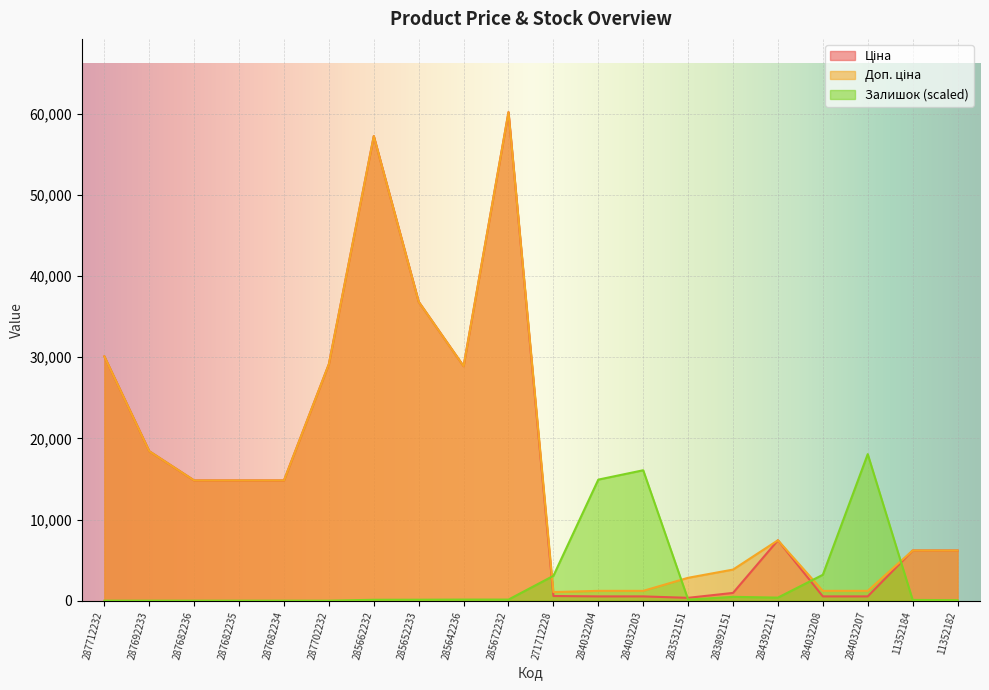

What is the difference between the maximum and minimum values in the Залишок series?

18061.7